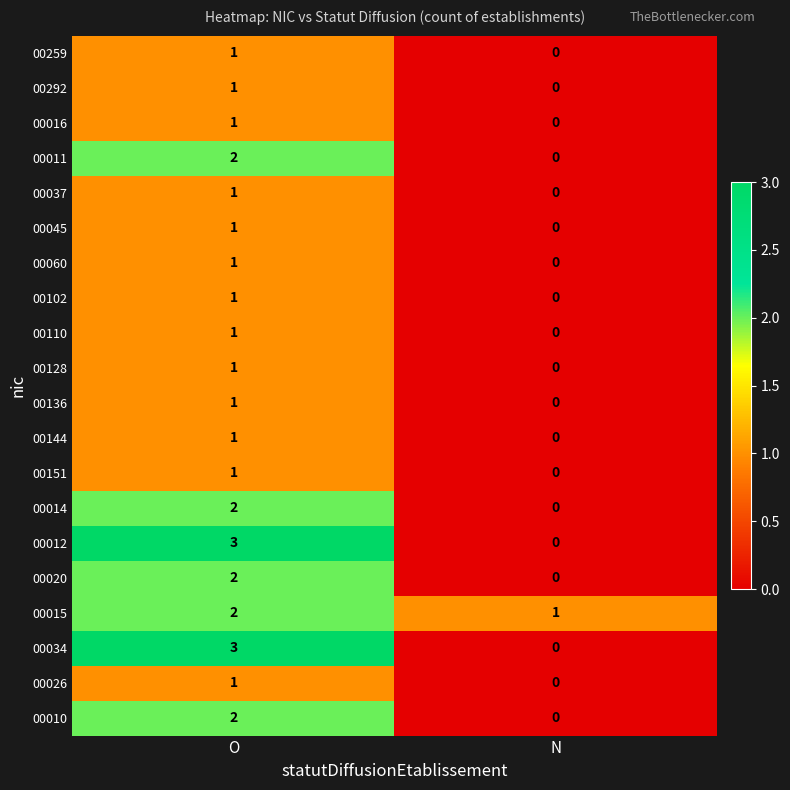

At which category does the chart reach its minimum across all series?

N